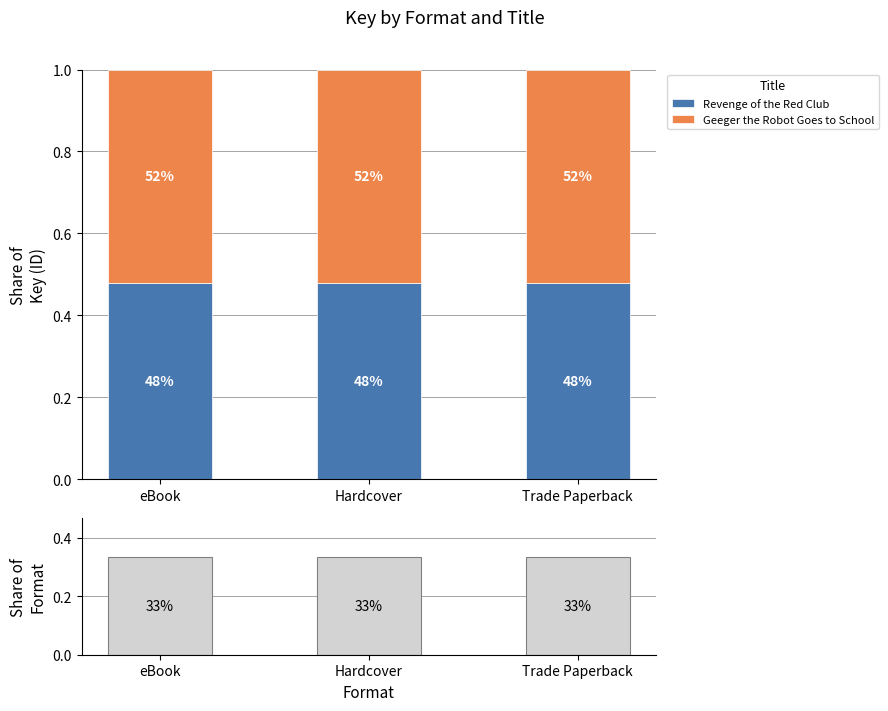

At Trade Paperback, list the series in order from smallest to largest.

Share of Format, Revenge of the Red Club, Geeger the Robot Goes to School